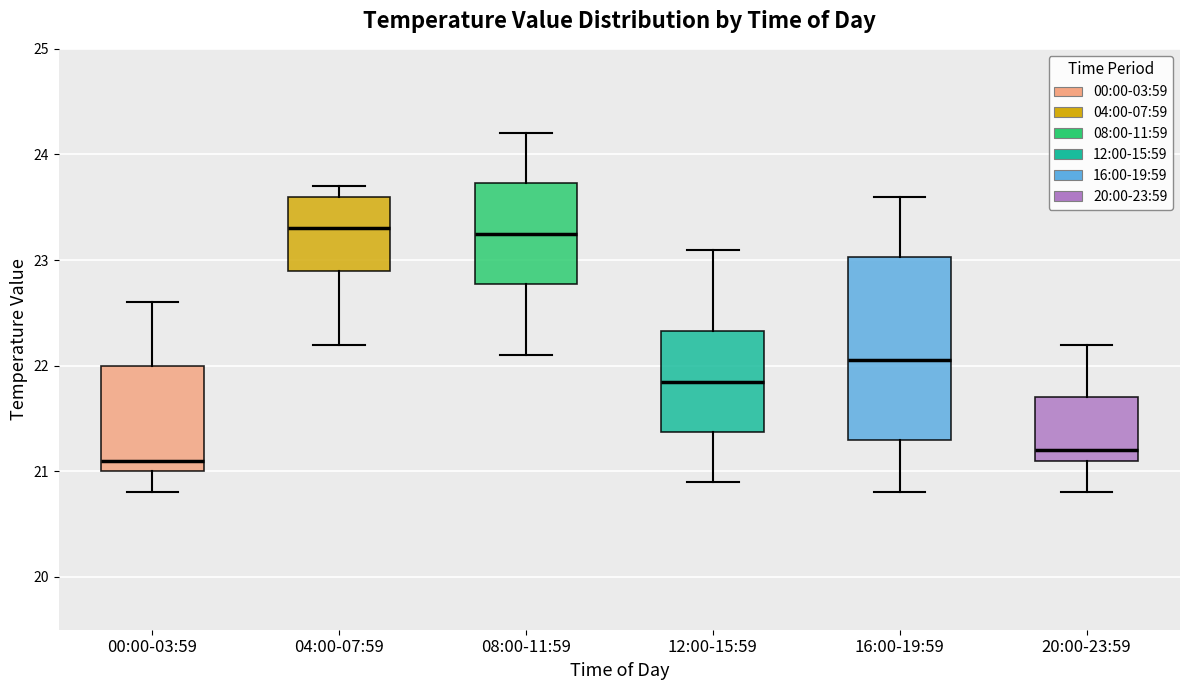

Which box is the tallest, from its lower edge to its upper edge?

16:00-19:59